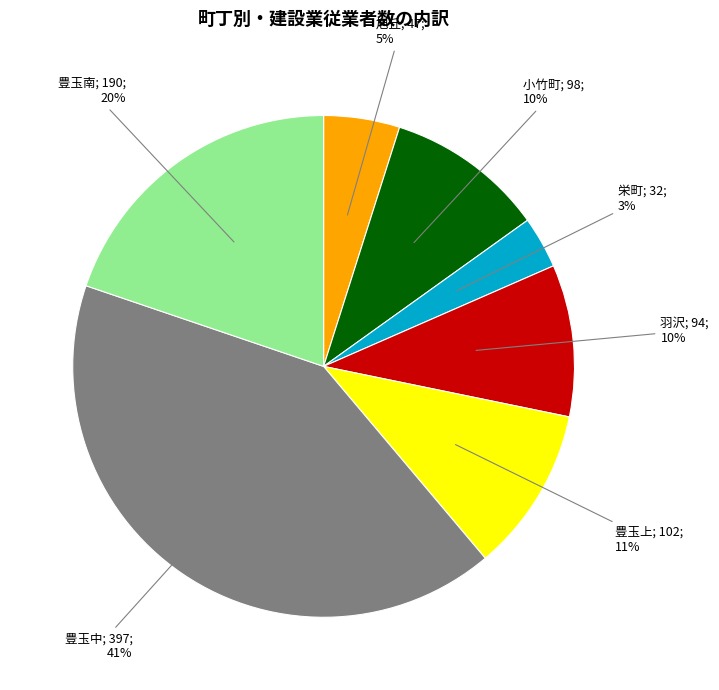

Does any single category account for the majority?

No